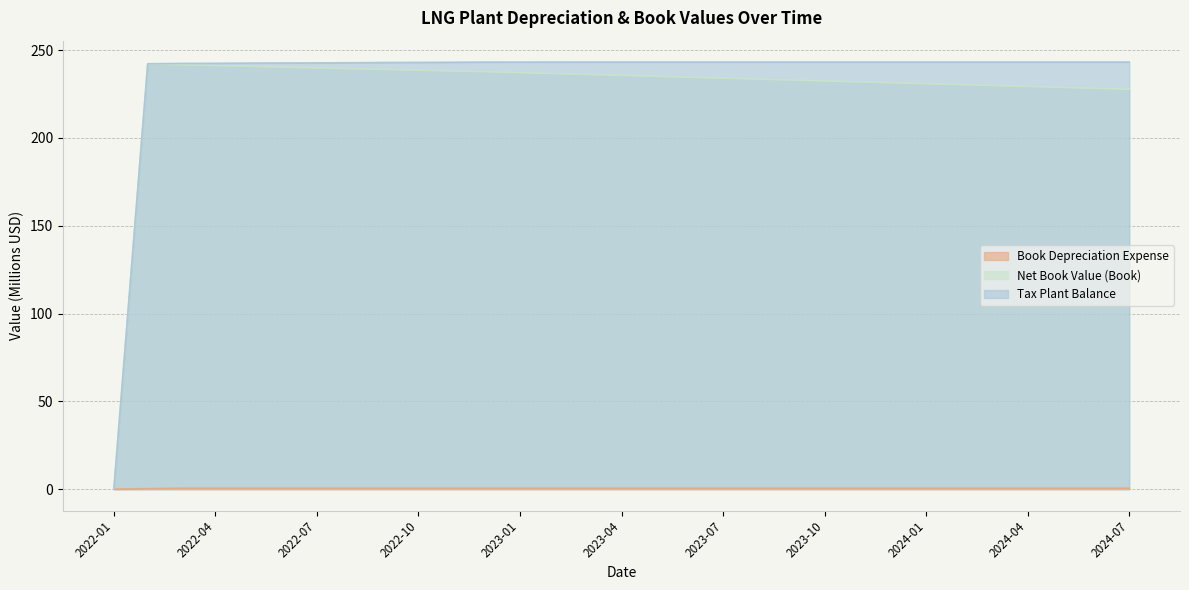

Which has a higher value, 2023-03 or 2023-05?

2023-05